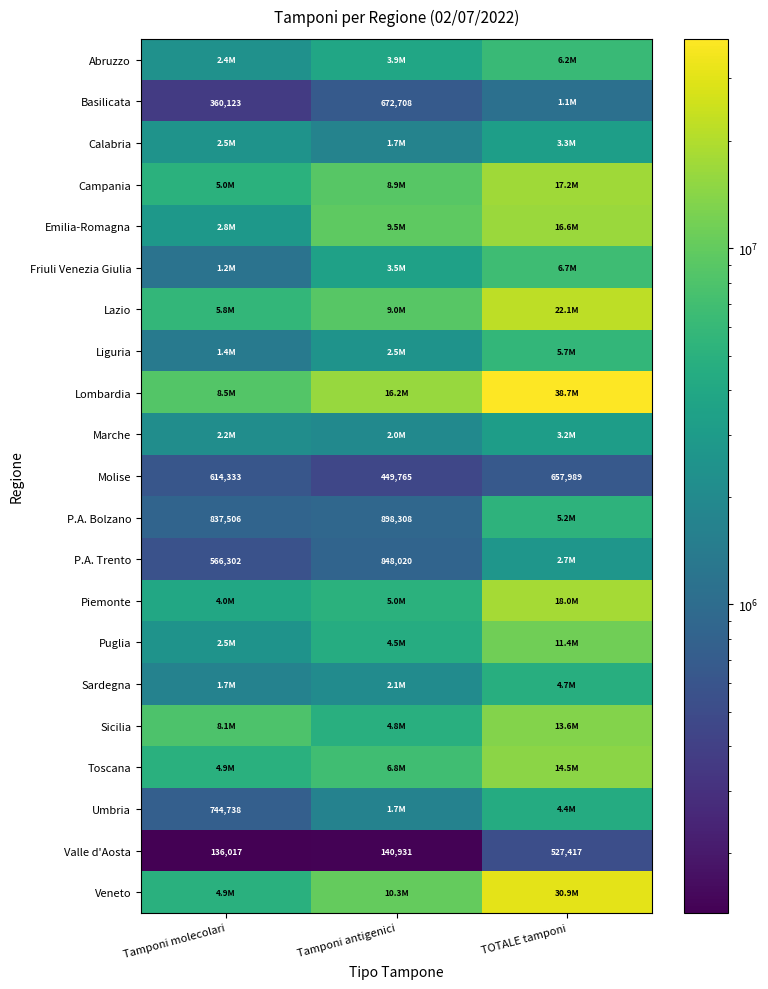

At which label is Molise closest to 553877?

Tamponi molecolari